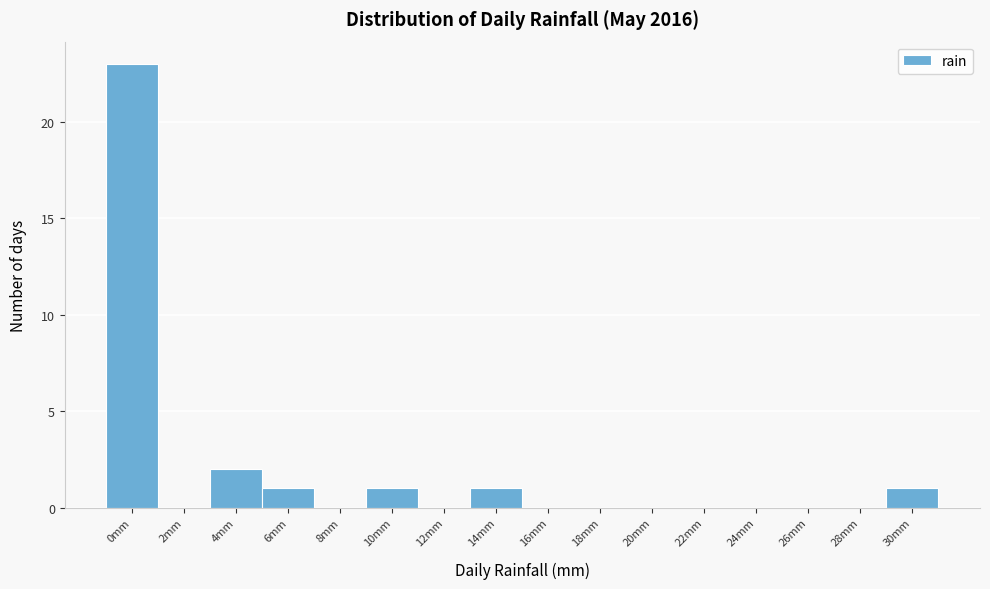

Reading left to right, extract all data points from this chart.

0mm=23	2mm=0	4mm=2	6mm=1	8mm=0	10mm=1	12mm=0	14mm=1	16mm=0	18mm=0	20mm=0	22mm=0	24mm=0	26mm=0	28mm=0	30mm=1